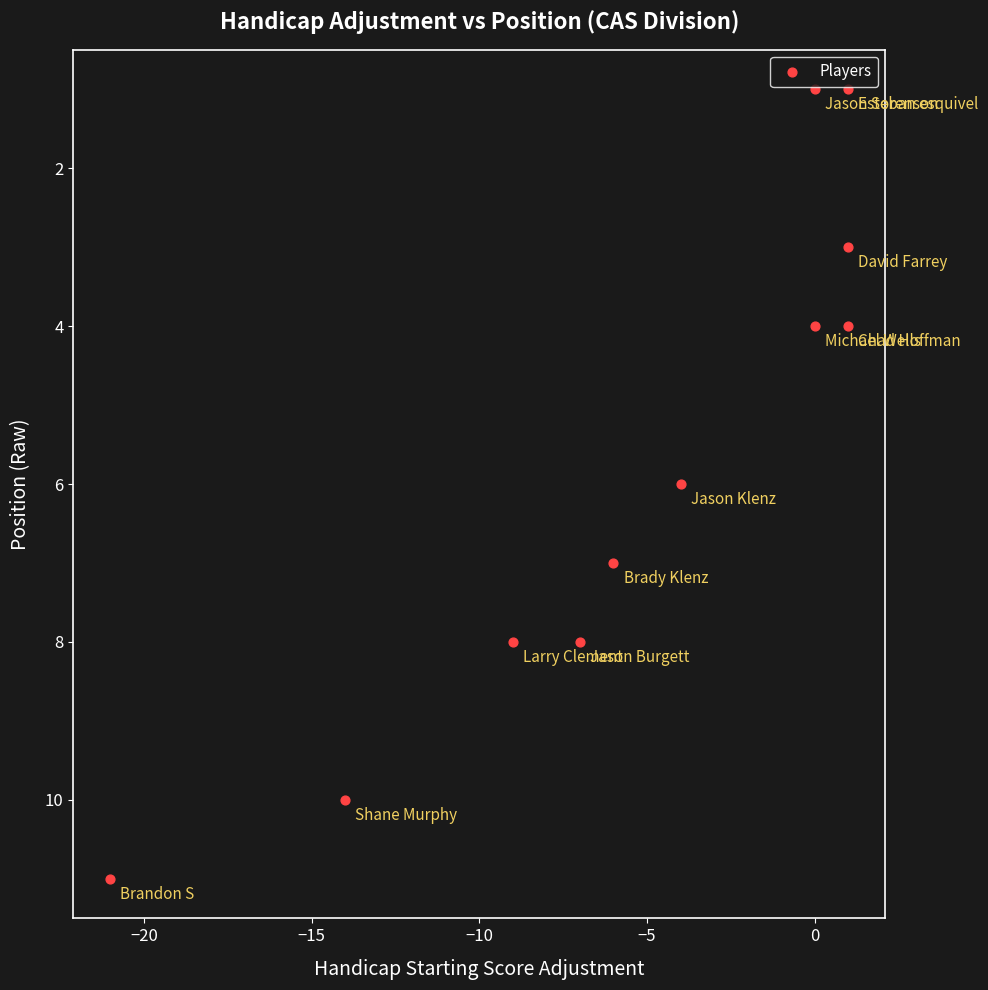

What is the range of X values (max minus min)?

22